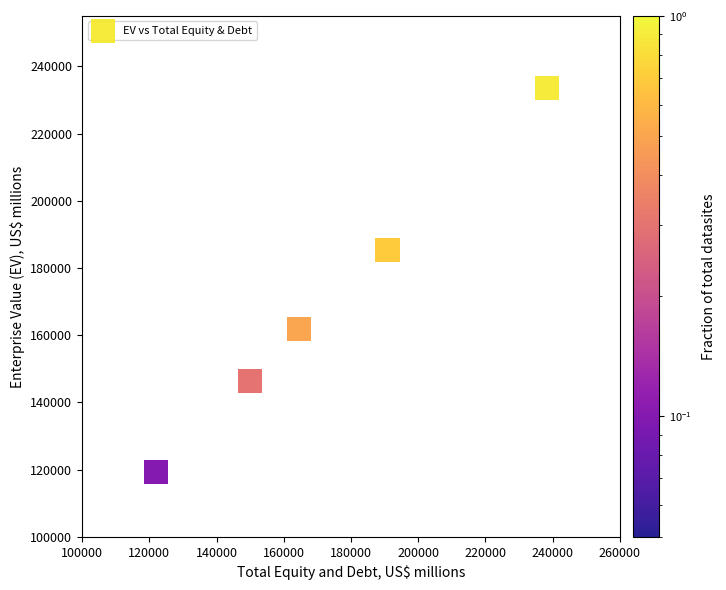

What Y value in the scatter plot is closest to 176430?

185434